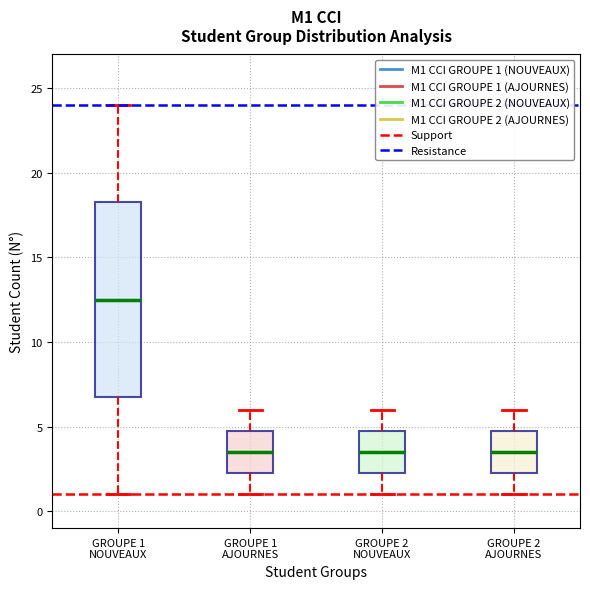

Comparing the boxes themselves (not the whiskers), which one is the tallest?

GROUPE 1 NOUVEAUX